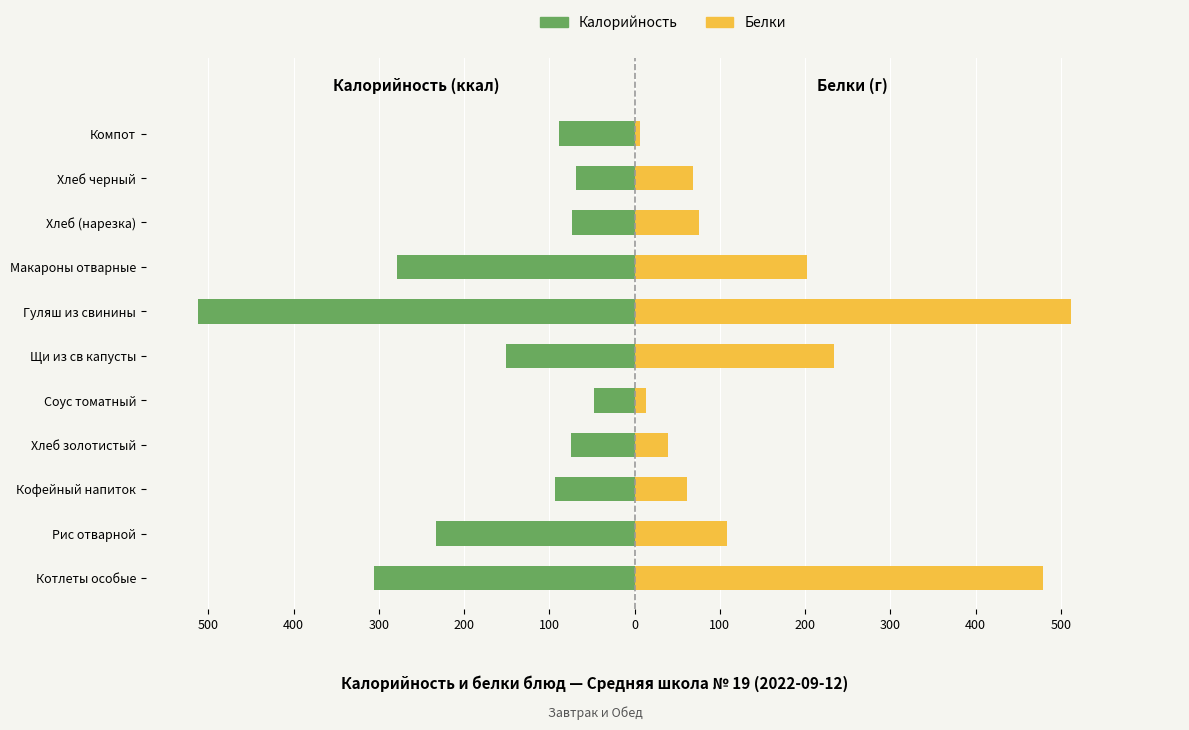

Rank the series at Хлеб черный from lowest to highest value.

Калорийность, Белки